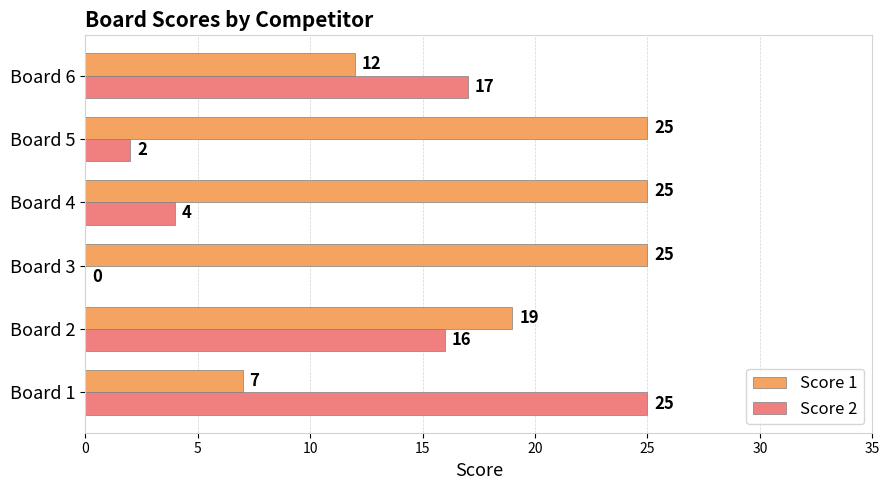

Which series changed the most between Board 5 and Board 6?

Score 2